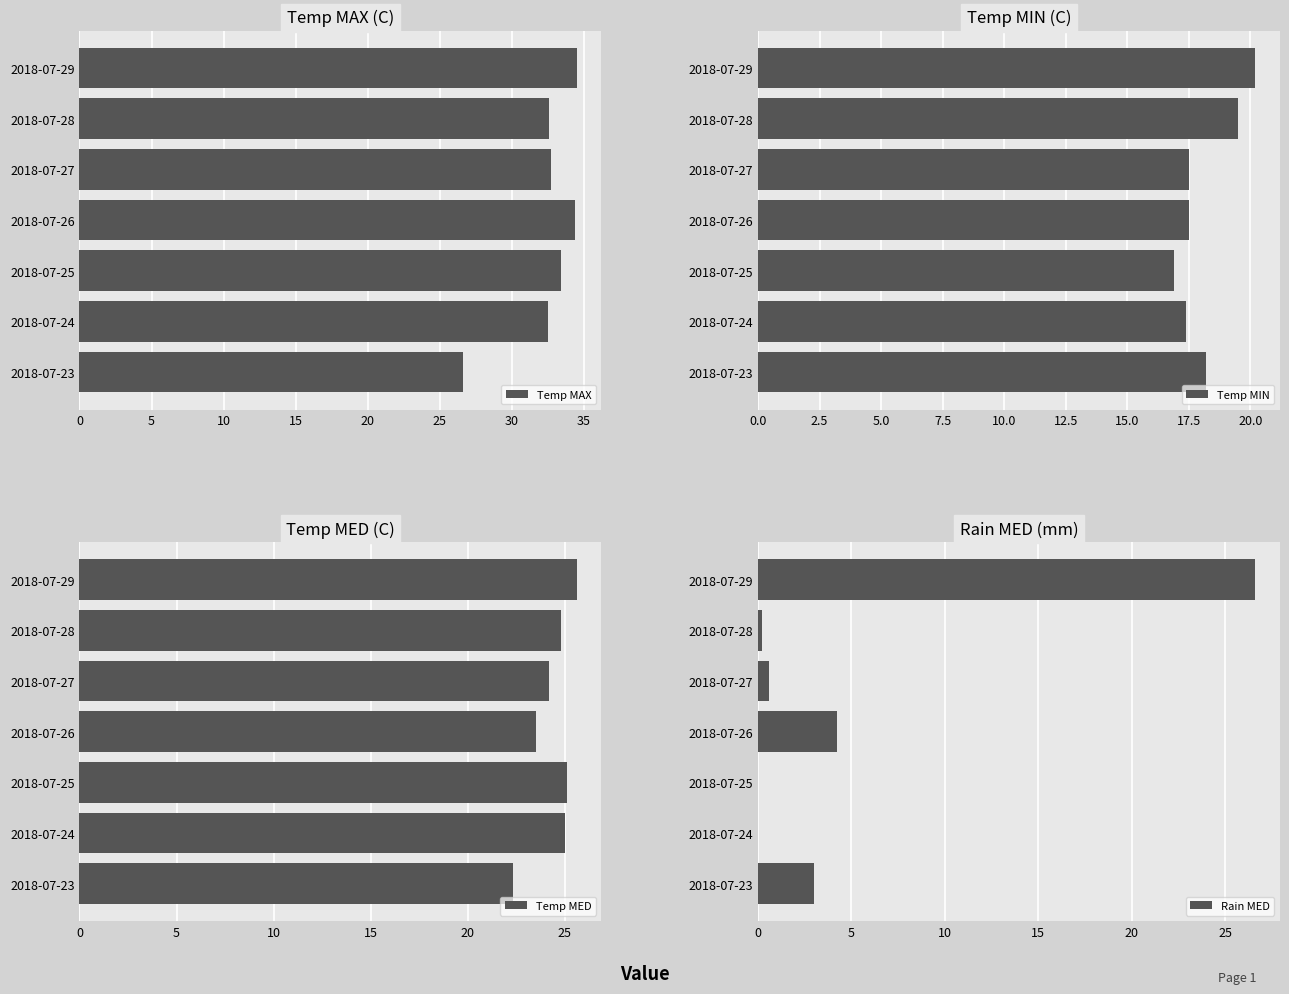

At which label does Temp MAX reach its minimum?

2018-07-23